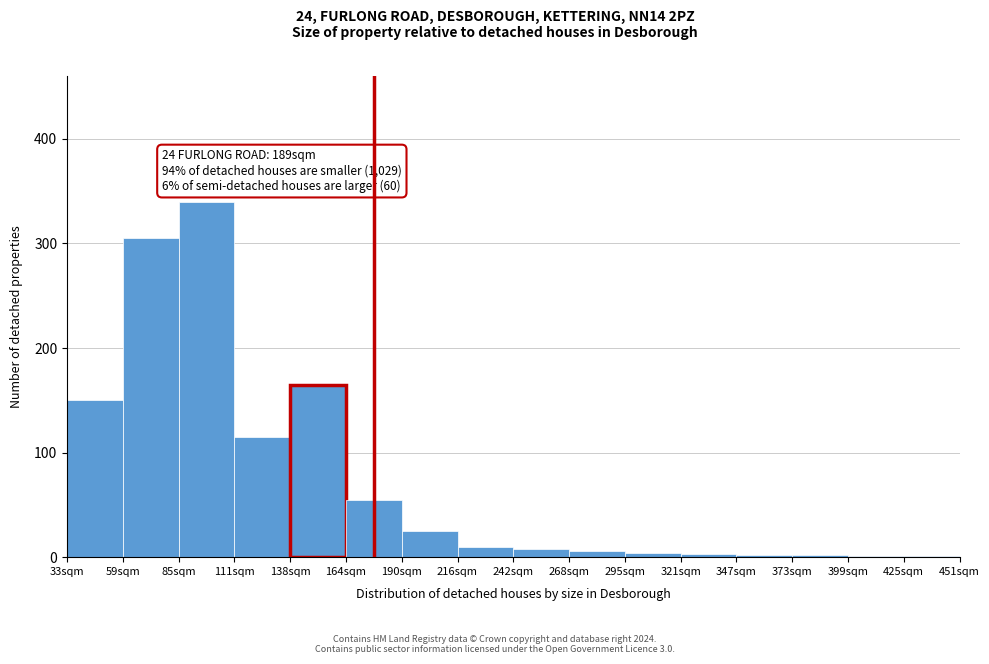

What is the ratio of the value at 190sqm to the value at 164sqm?

0.5